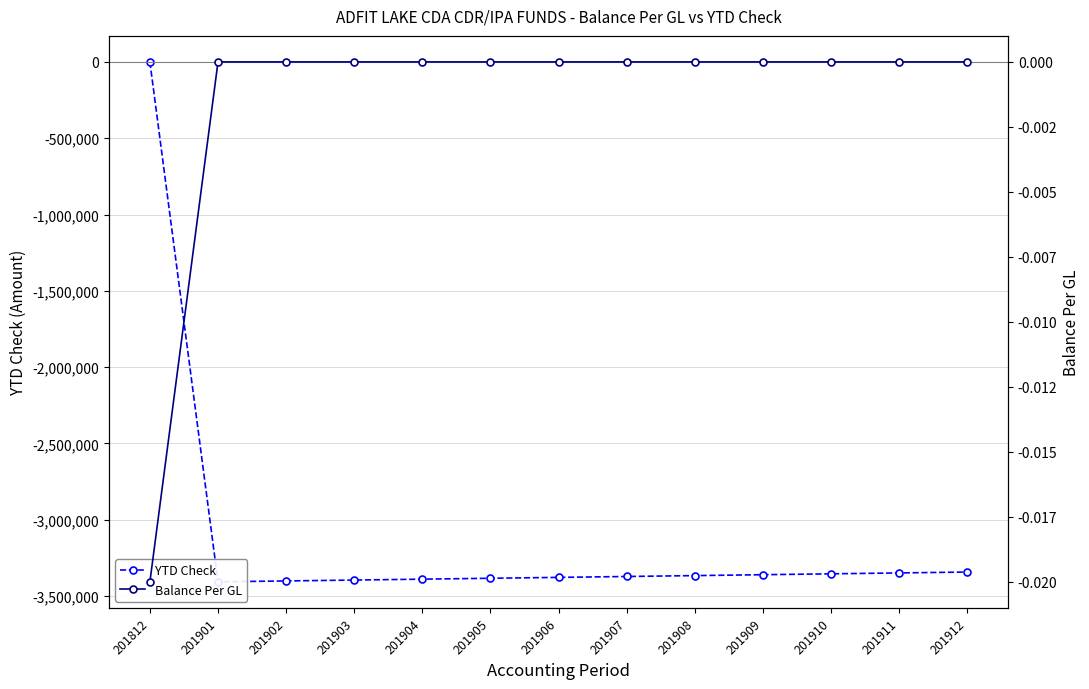

Which has a higher value, 201912 or 201901?

201912